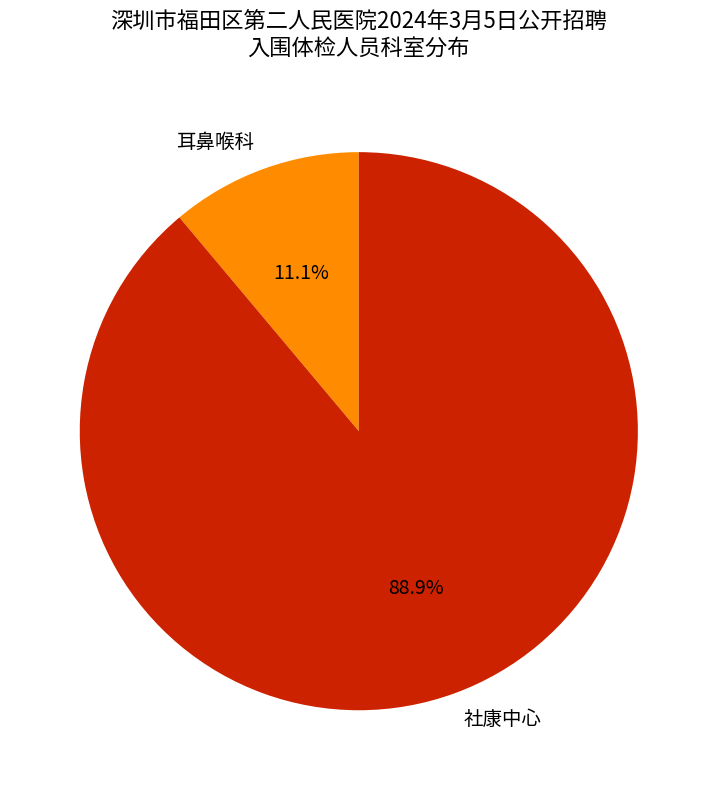

What percentage do 社康中心 and 耳鼻喉科 together represent?

100.0%